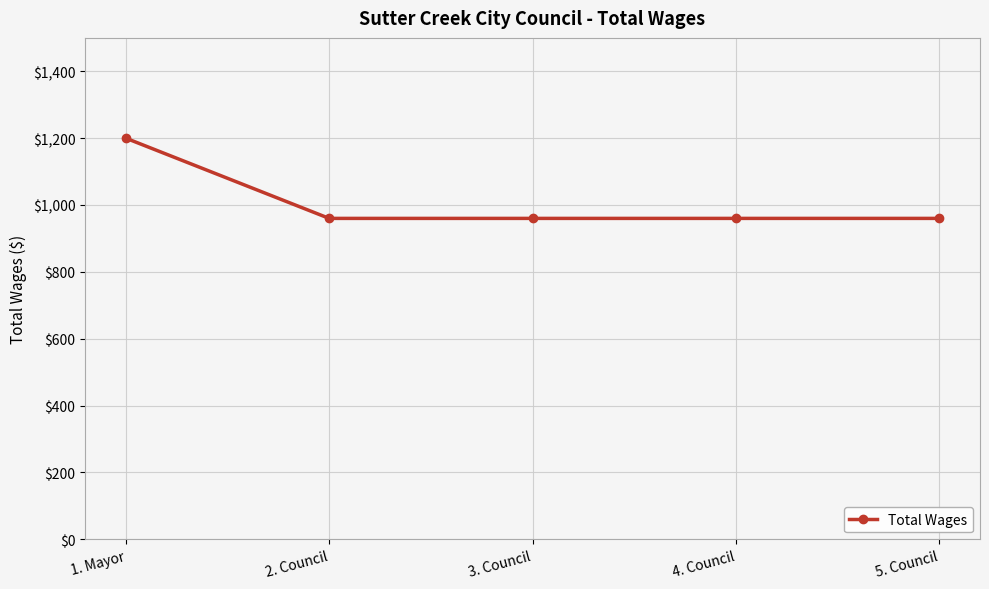

Reading left to right, list all the values displayed in this chart.

1200	960	960	960	960